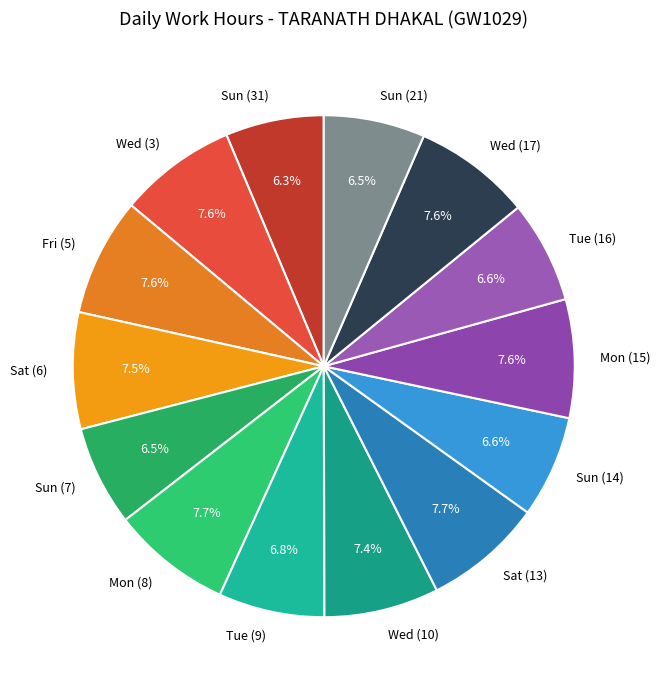

How many segments does this pie chart have?

14